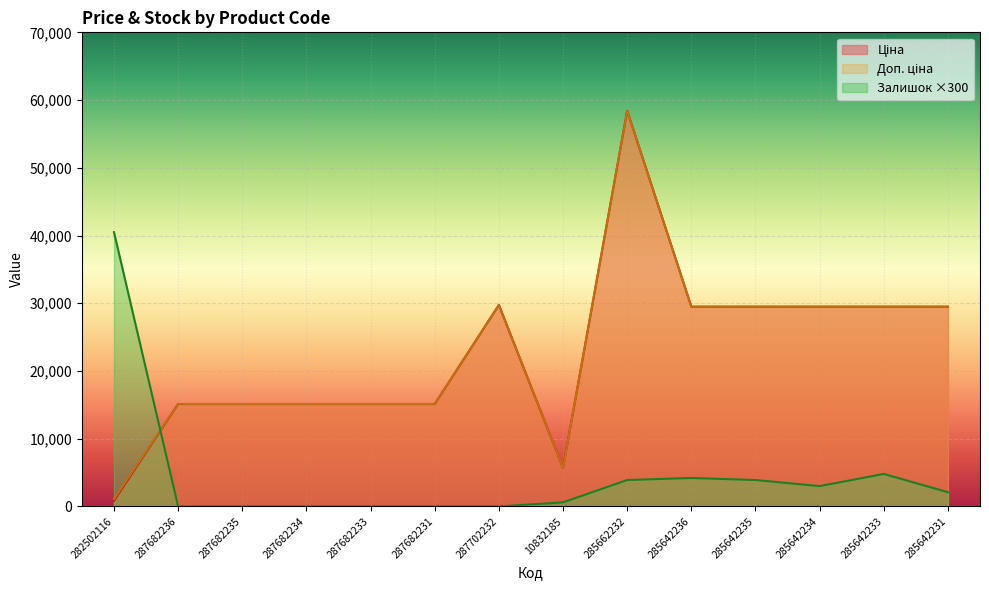

What position from the left is 285642234?

12